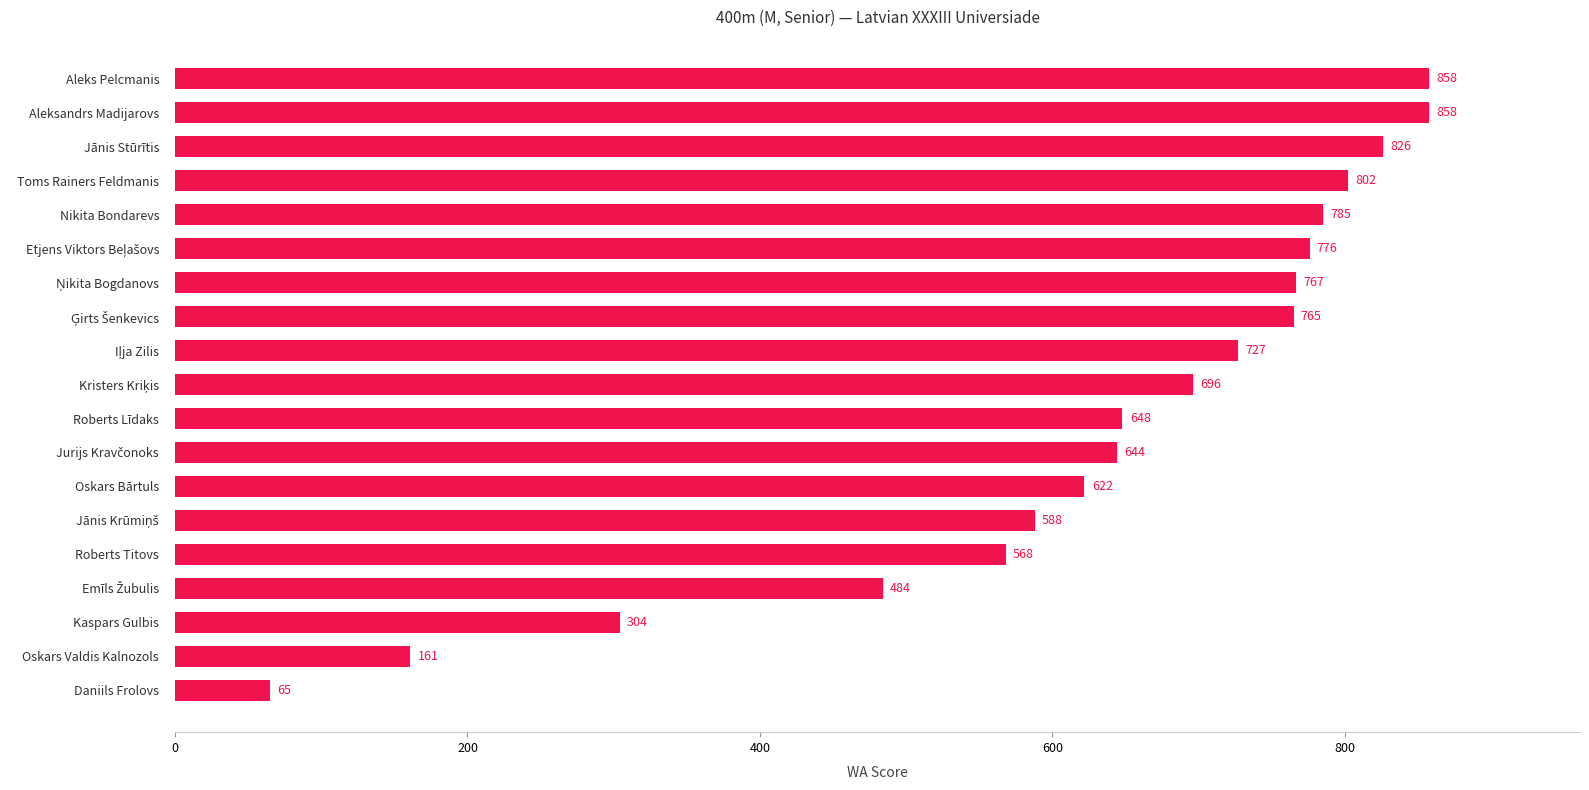

Approximately how many times larger is the value at Oskars Valdis Kalnozols compared to Oskars Bārtuls?

0.3